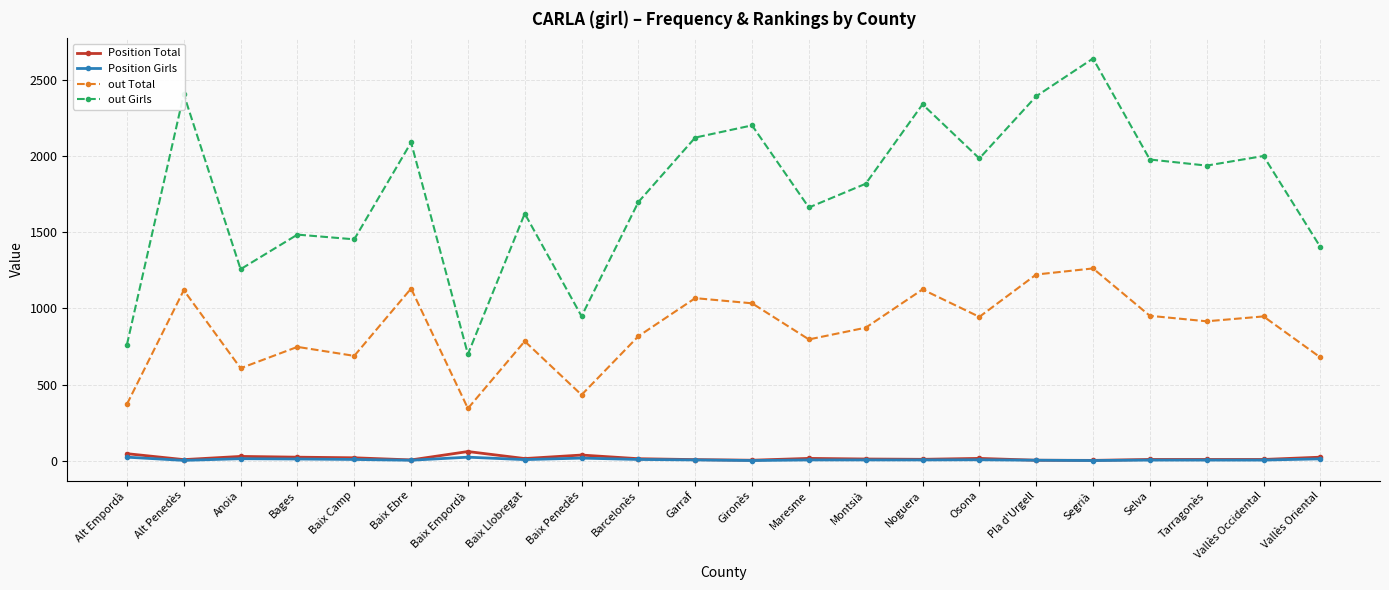

True or false: out Total and out Girls cross at least once.

False